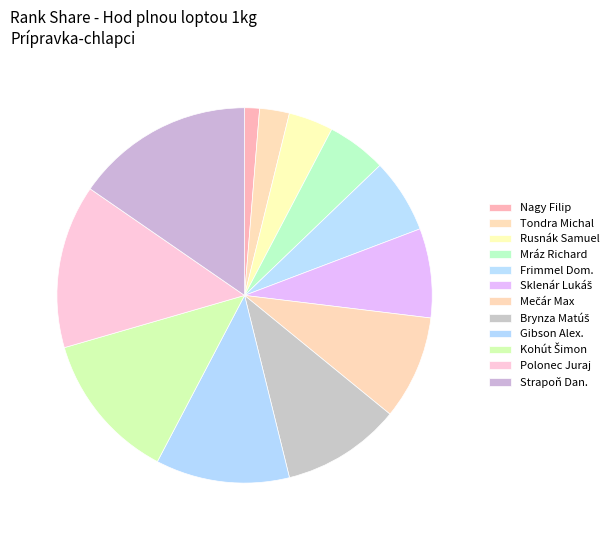

Count the number of slices in the pie.

12